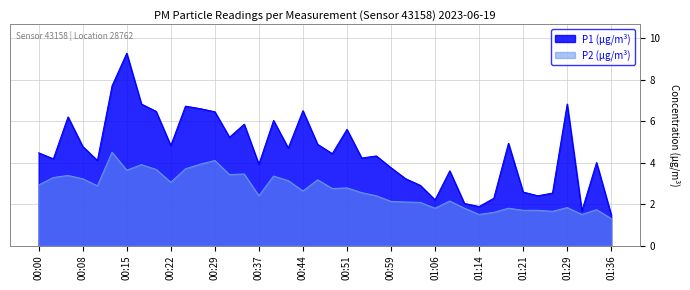

How many values in the P1 series are below 4?

14